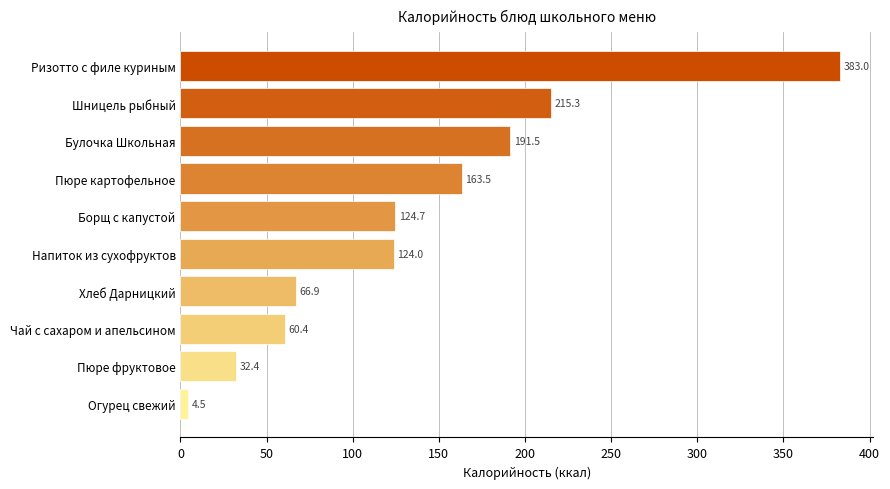

What is the ratio of the value at Булочка Школьная to the value at Борщ с капустой?

1.5